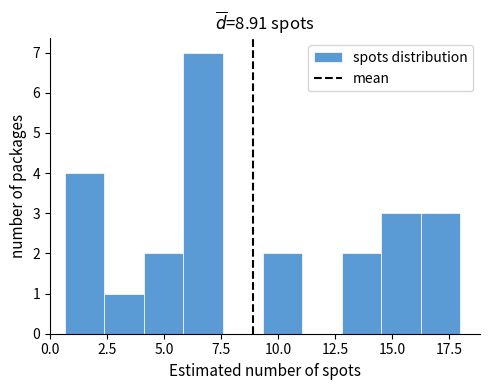

Around what value on the x-axis is the tallest bar? Give the approximate position of its centre, as read against the axis.

6.5